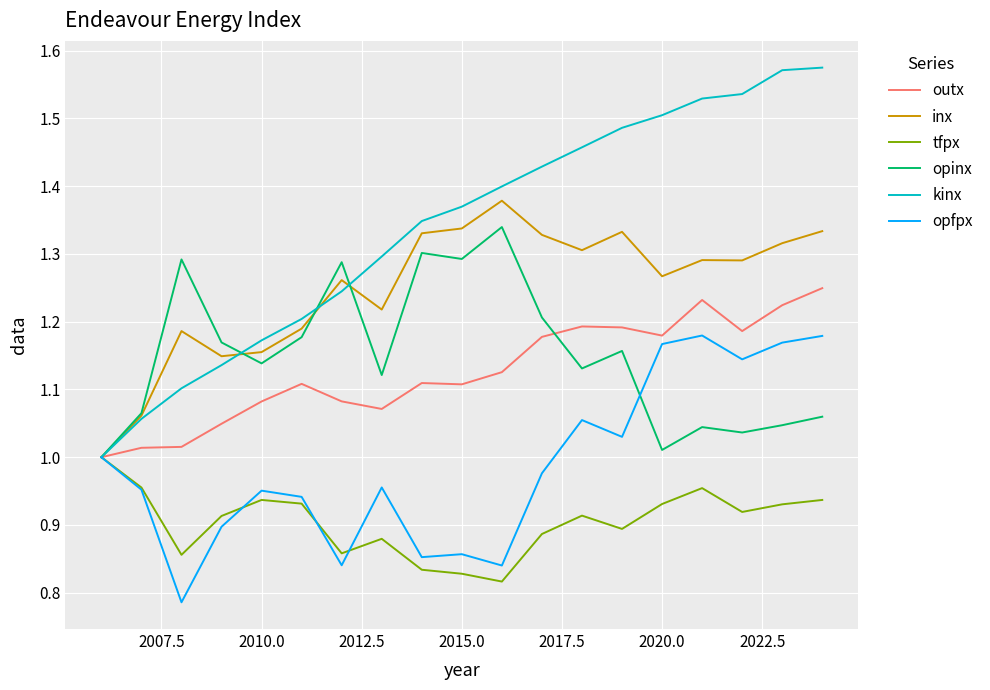

How many inx values are between 1 and 2?

19